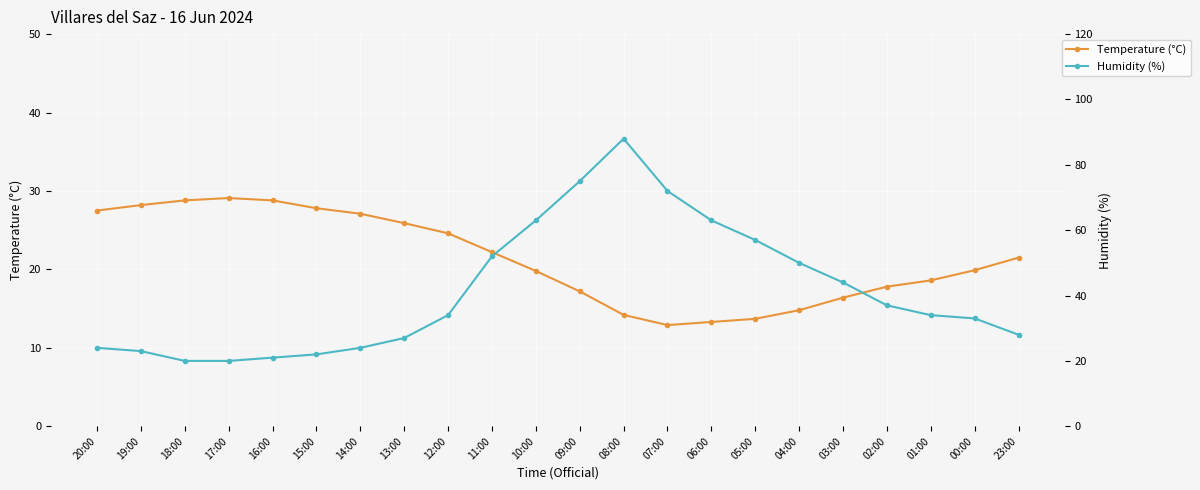

Between which two adjacent categories do Humidity (%) and Temperature (°C) first intersect?

14:00 and 13:00